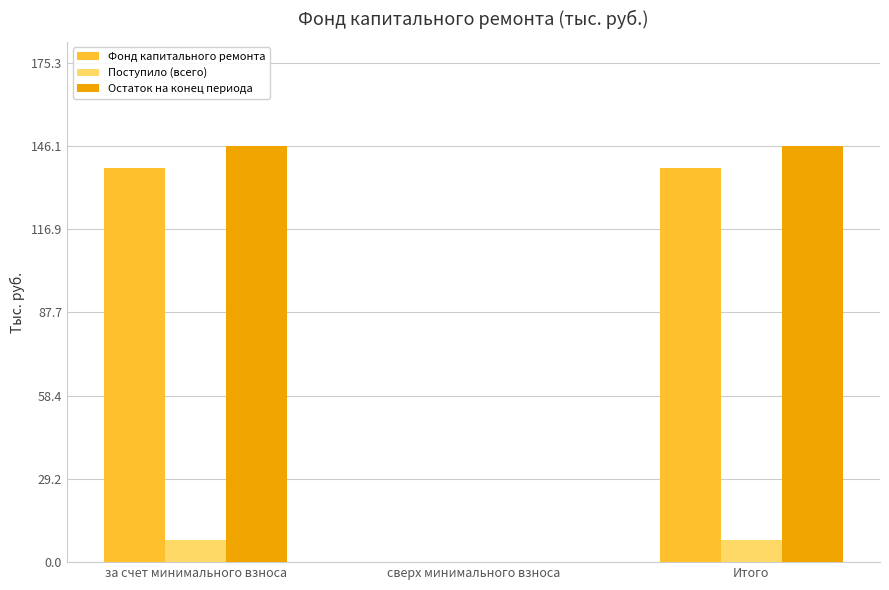

Is the value of Поступило (всего) at Итого greater than the value of Фонд капитального ремонта at сверх минимального взноса?

Yes